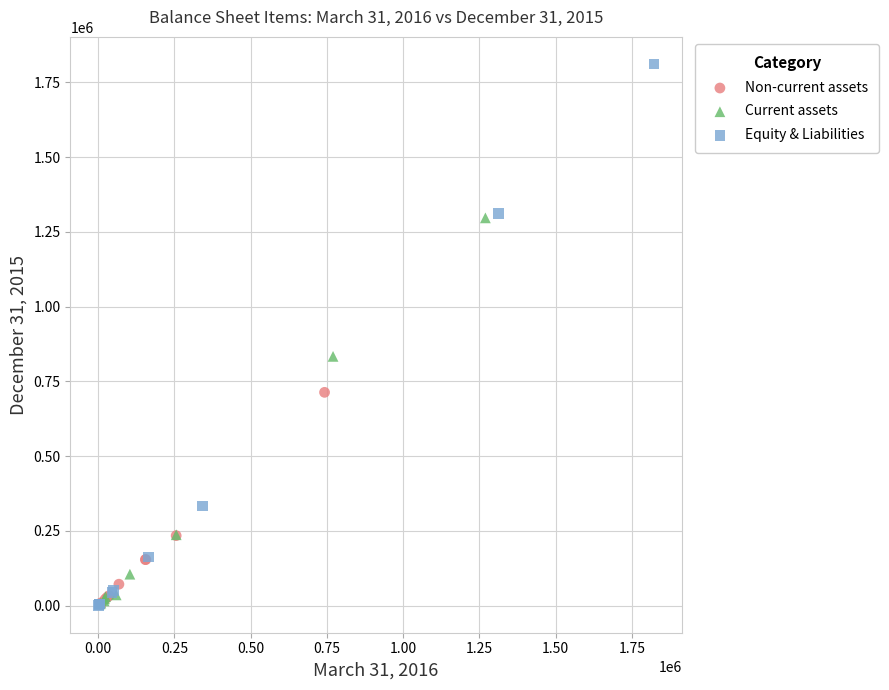

Which series contains the highest Y value?

Equity & Liabilities